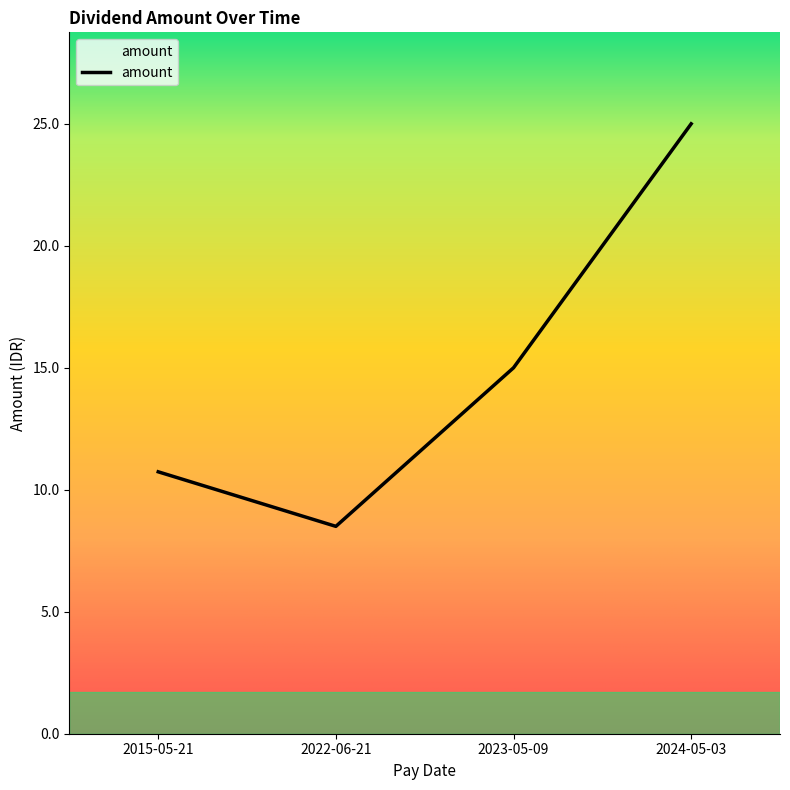

What is the minimum value shown in the chart?

8.5